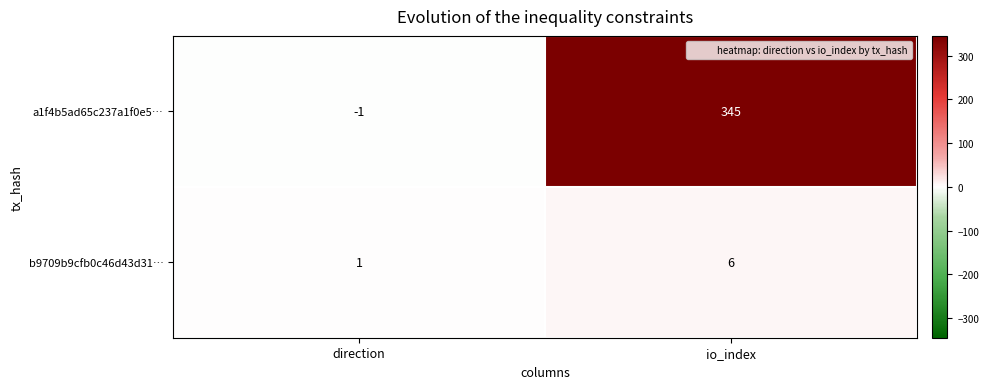

How many values in the a1f4b5ad65c237a1f0e5… series are below 345?

1